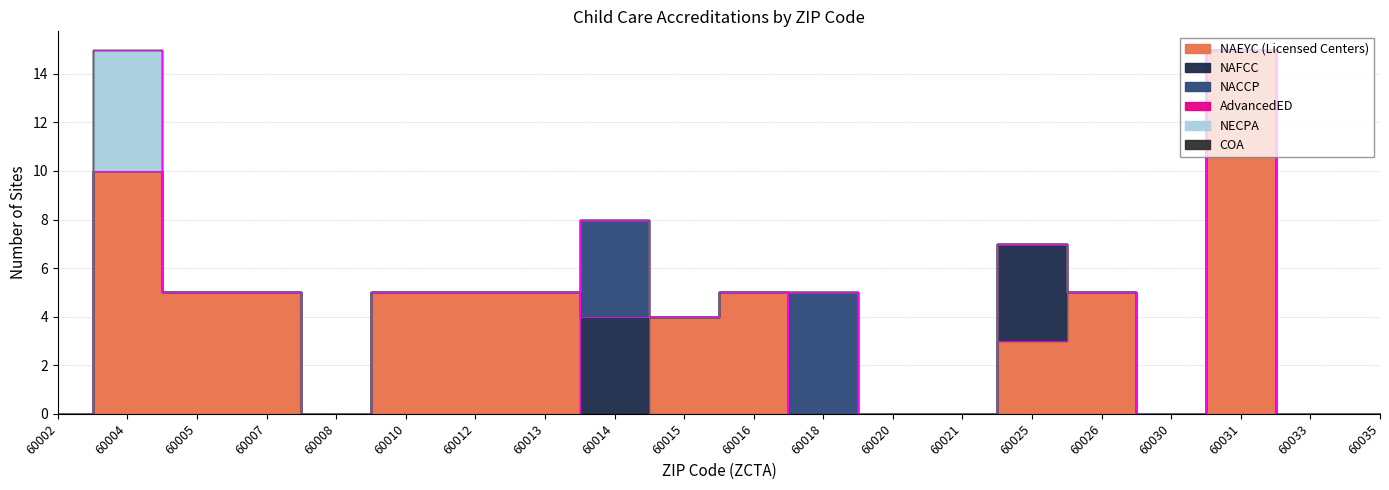

True or false: NECPA and NAFCC intersect in this chart.

False